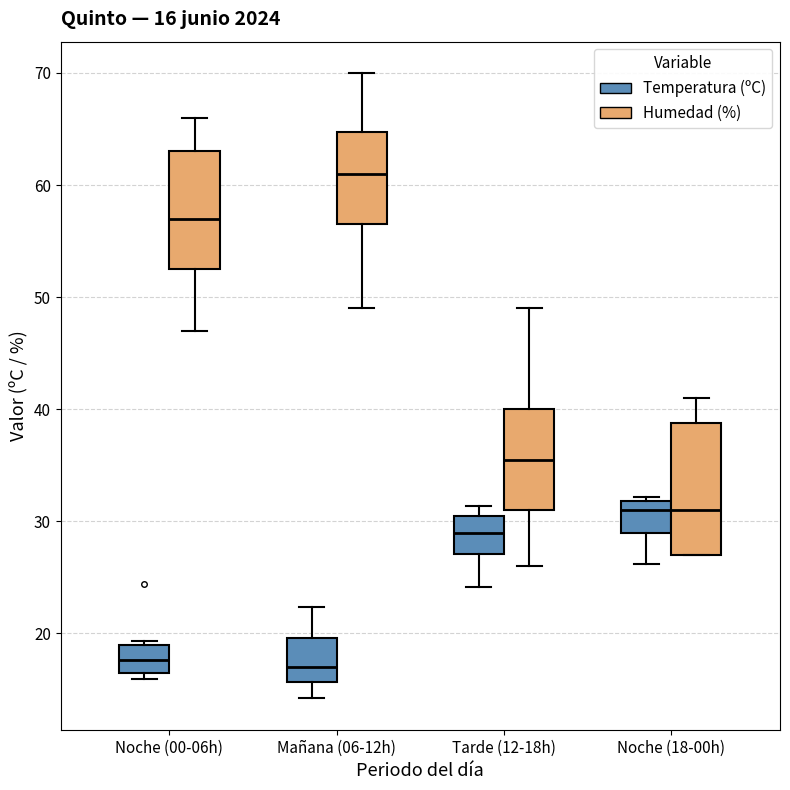

Comparing the boxes themselves (not the whiskers), which one is the tallest?

Noche (18-00h) (Humedad (%))